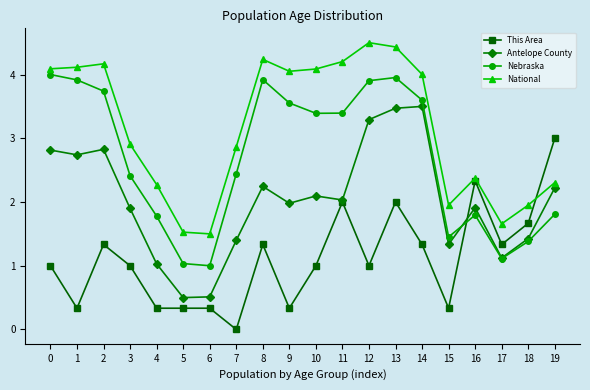

True or false: This Area has more than 2 interior local peaks.

True